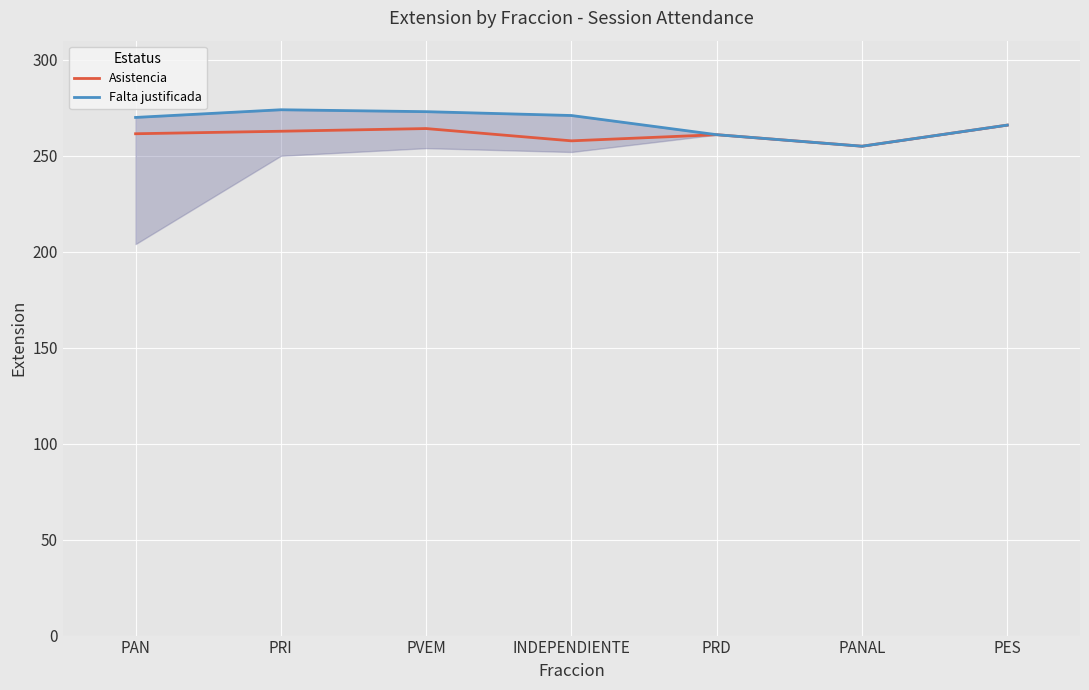

Which series changed the most between PAN and PES?

Asistencia